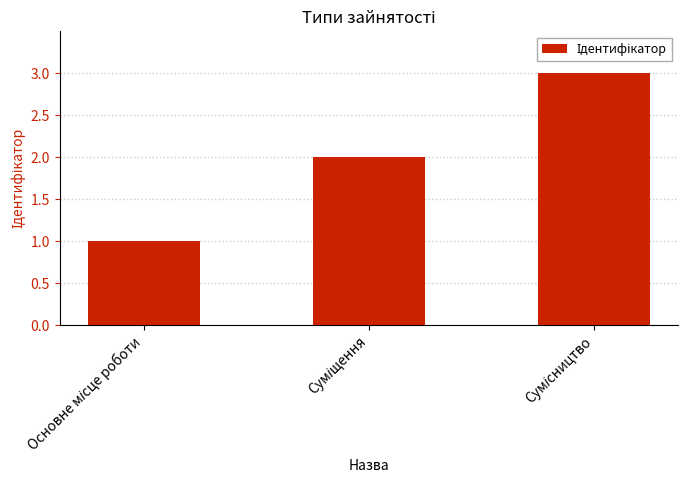

What is the value of the 1st bar from the left?

1